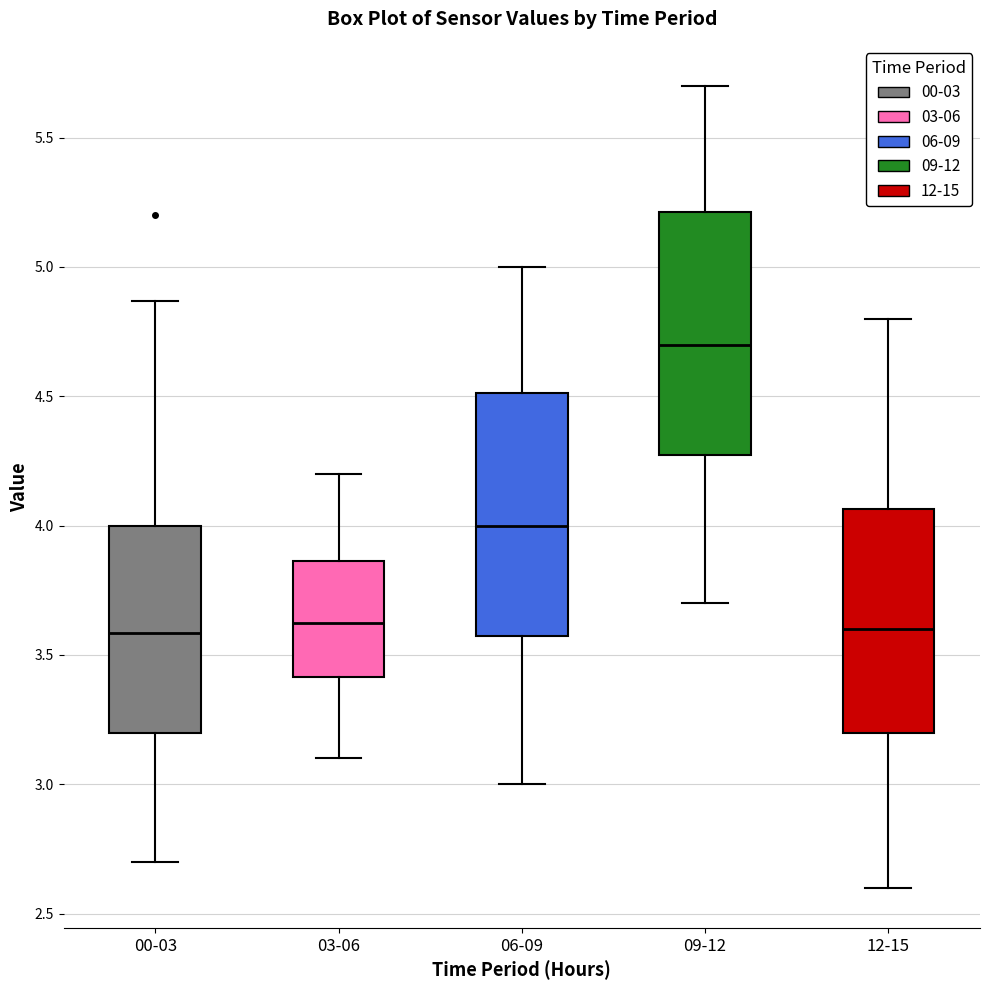

Reading left to right, transcribe this box plot: for each box, give where its median line is, the range the box spans, and where its two whiskers end, as read against the y-axis. The values are not printed on the chart, so give them approximately, as read against the axis.

00-03: median 3.60, box 3.20 to 4.00, whiskers 2.70 to 4.85
03-06: median 3.65, box 3.40 to 3.85, whiskers 3.10 to 4.20
06-09: median 4.00, box 3.60 to 4.50, whiskers 3.00 to 5.00
09-12: median 4.70, box 4.30 to 5.20, whiskers 3.70 to 5.70
12-15: median 3.60, box 3.20 to 4.05, whiskers 2.60 to 4.80